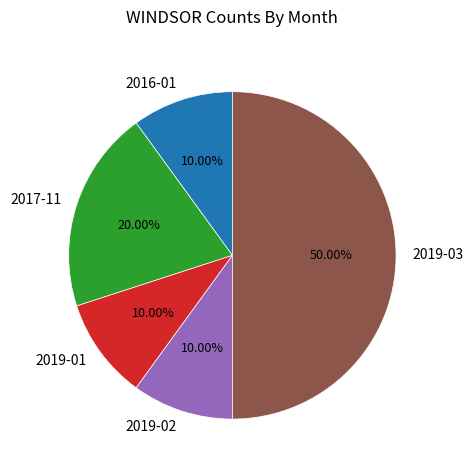

Is 2019-01 the majority of the pie?

No